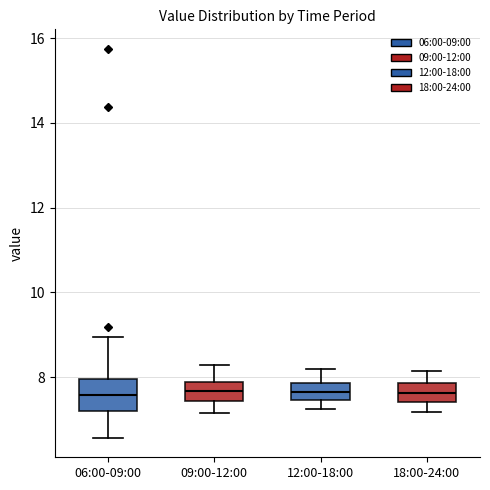

Where does the upper whisker of the box for 12:00-18:00 end on the y-axis? The values are not printed on the chart, so give them approximately, as read against the axis.

8.2